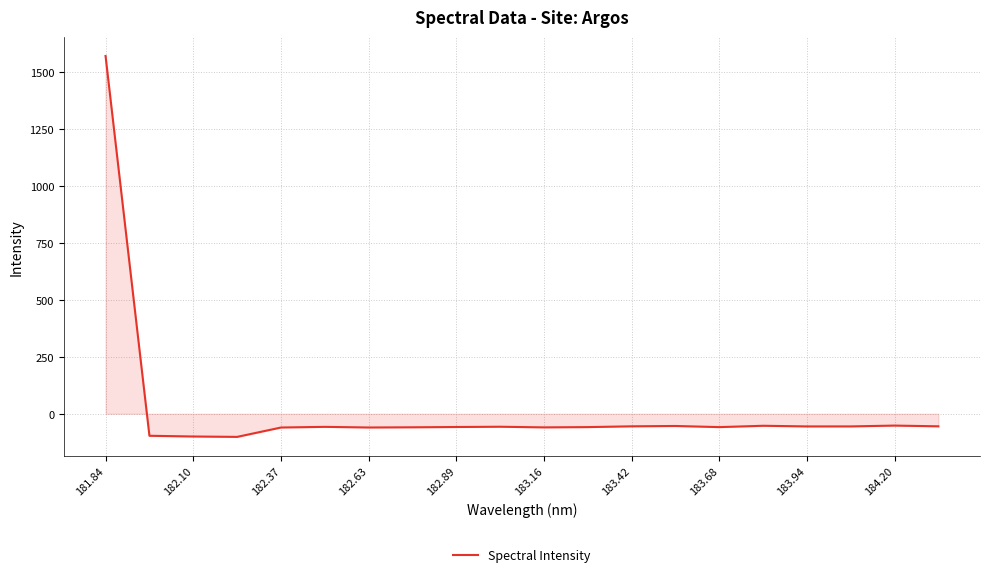

What is the smallest value displayed?

-101.5